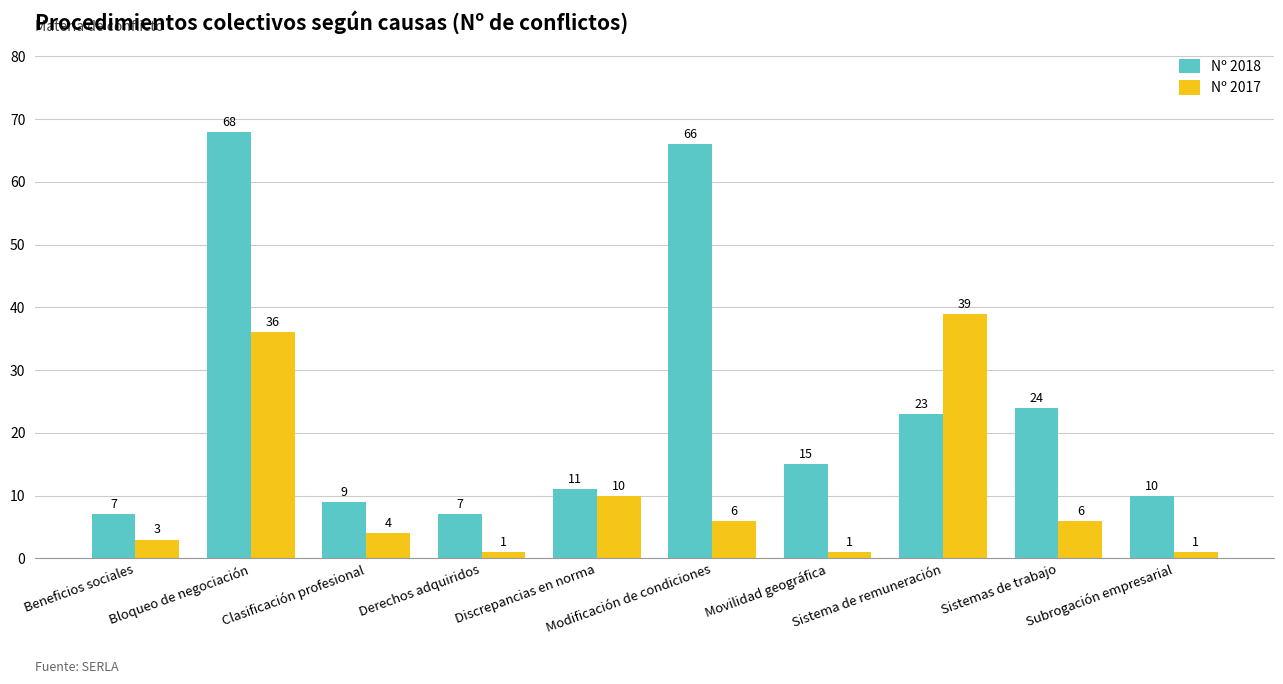

What is the label of the 2nd bar from the right?

Sistemas de trabajo